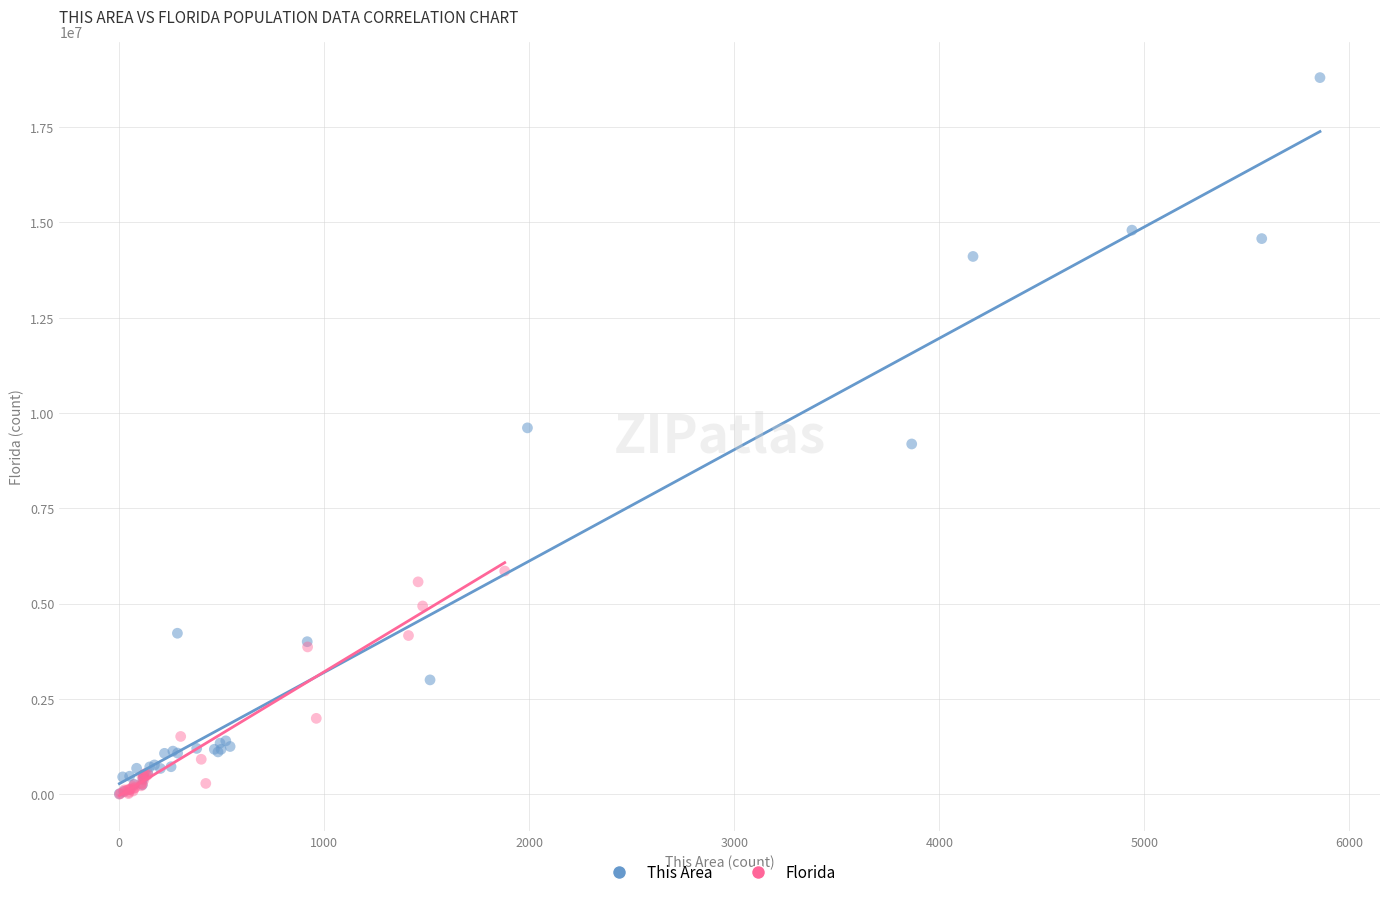

Which series contains the highest Y value?

This Area